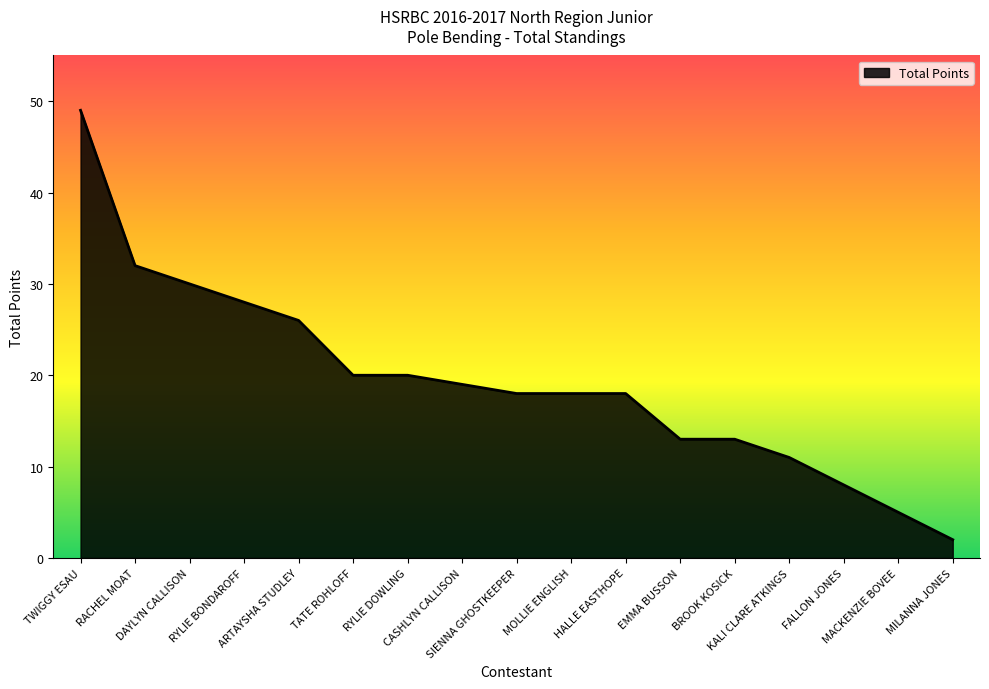

Which label corresponds to the largest value in the chart?

TWIGGY ESAU